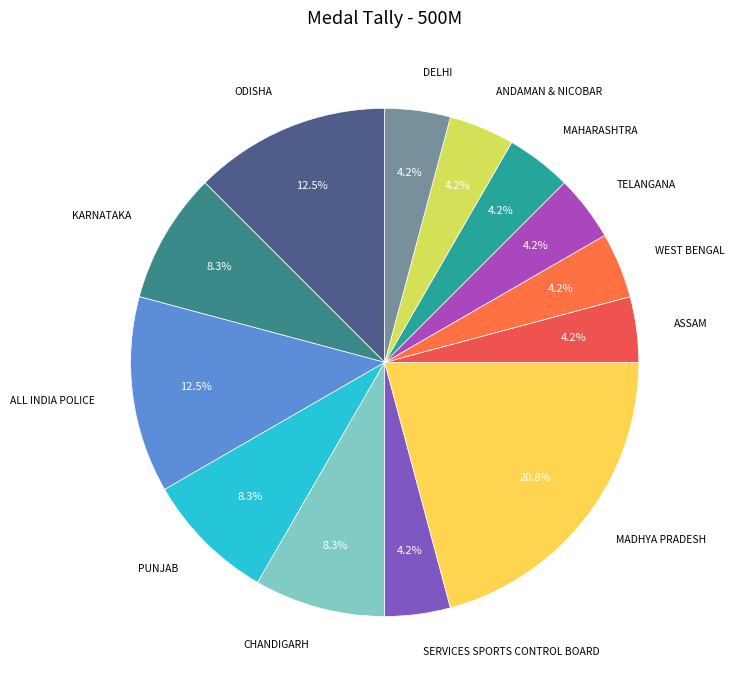

How many slices are in this pie chart?

13